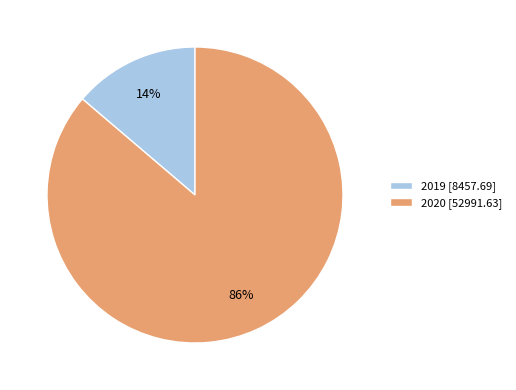

What is the smallest slice in the pie chart?

2019